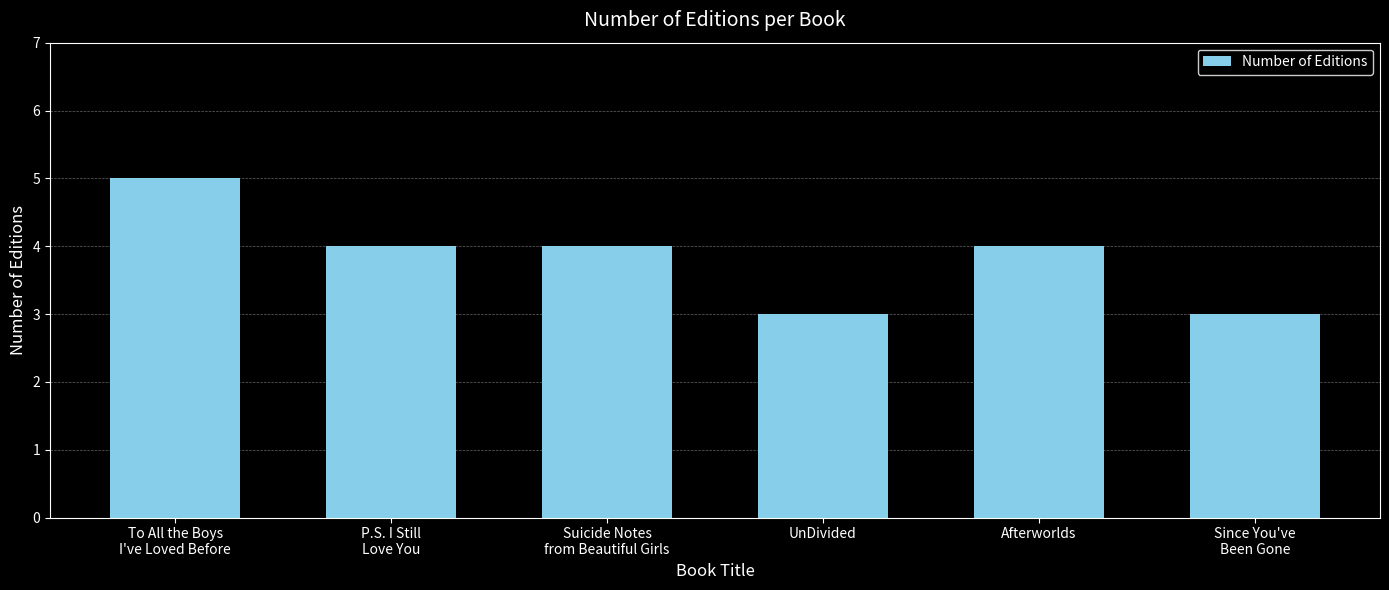

What is the average value?

4